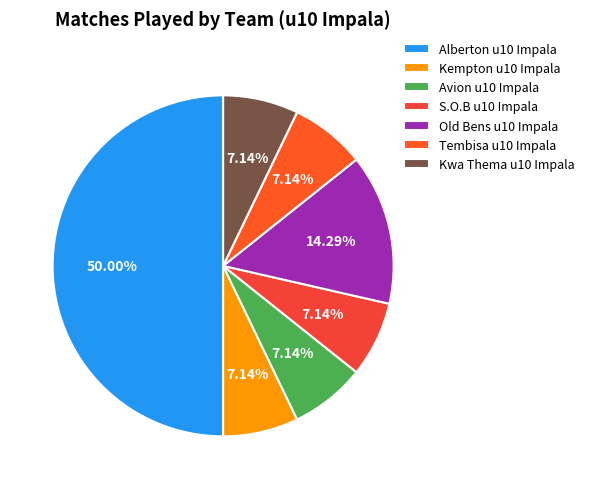

To the nearest percent, what is the average slice percentage?

14%